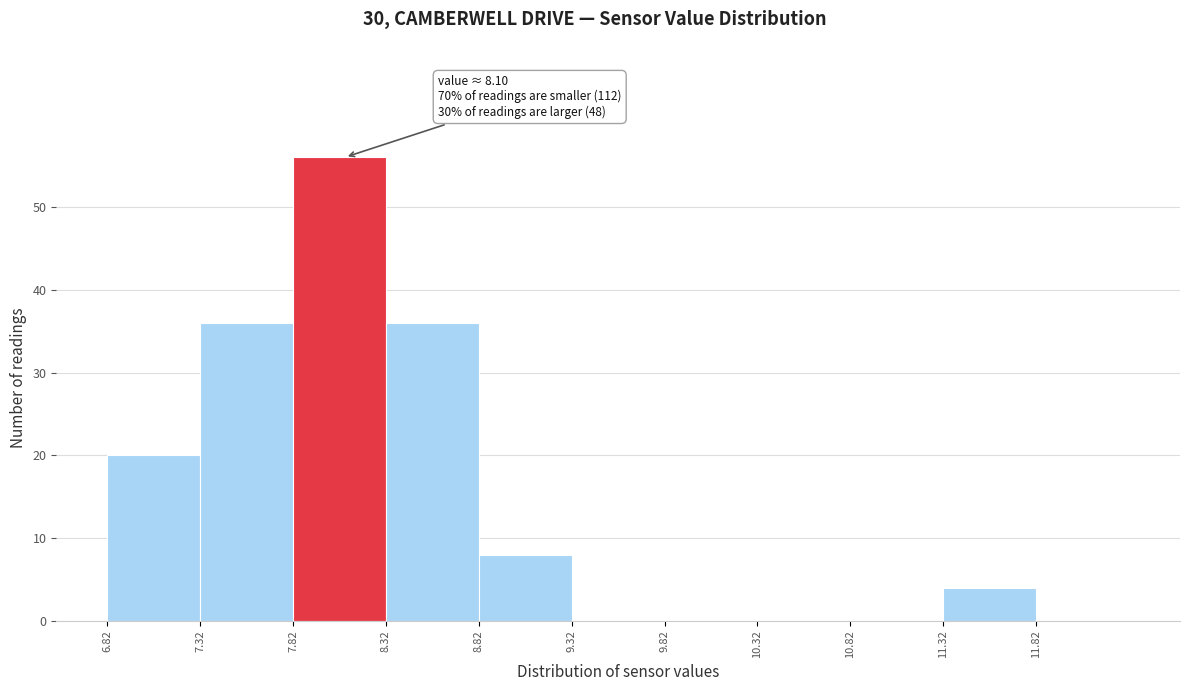

Over which range of the x-axis is the bar tallest?

7.82 to 8.32